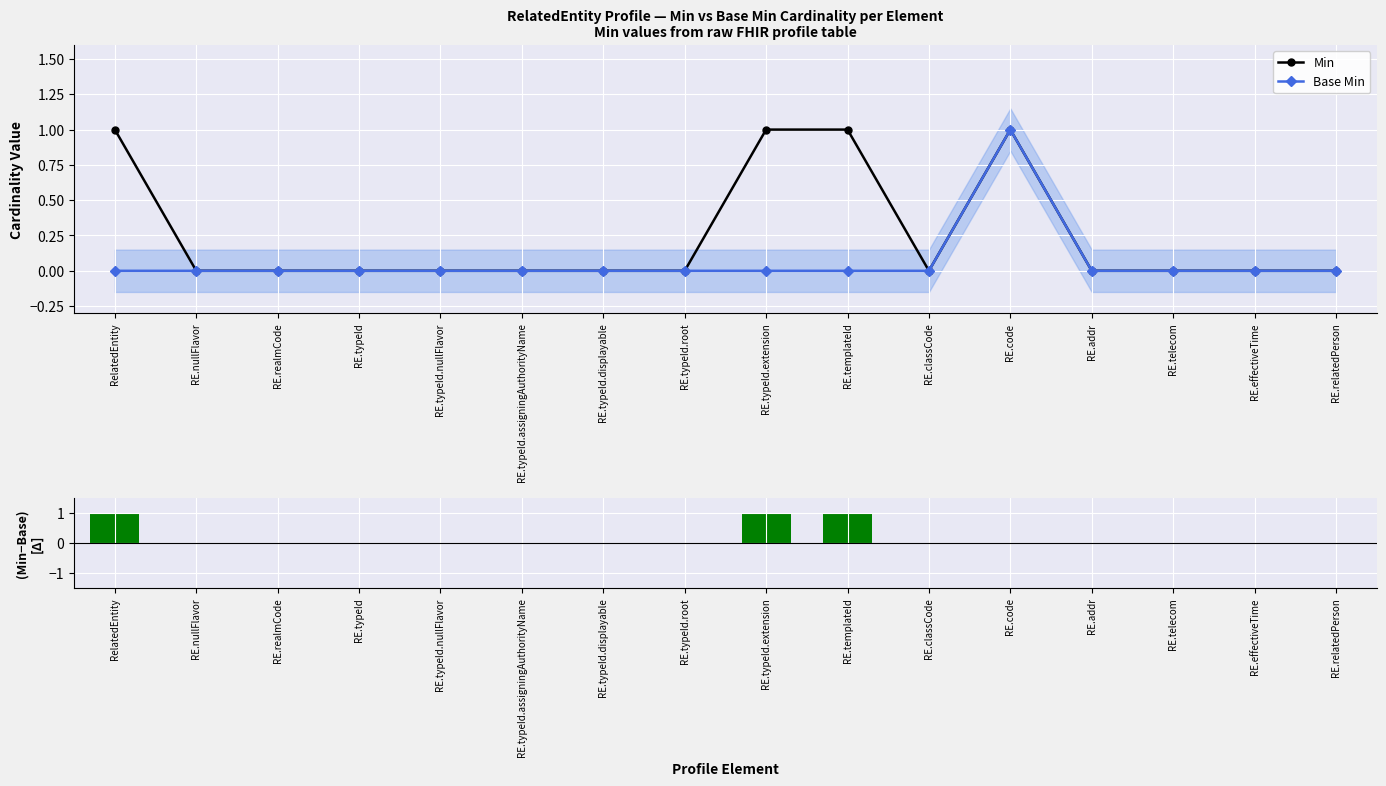

How many categories are shown in the chart?

16